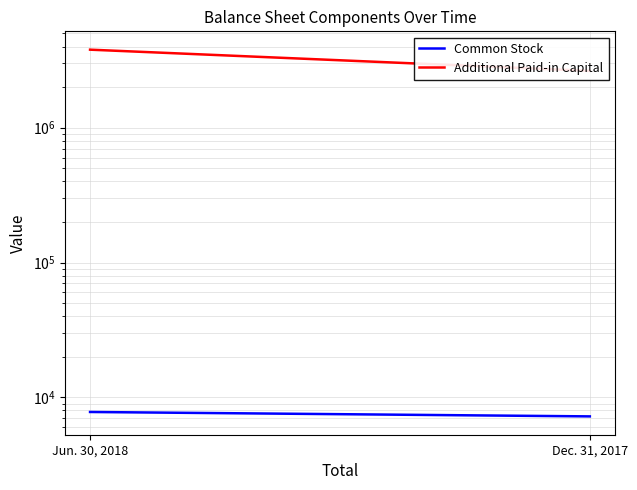

Reading left to right, what are all the values shown in this chart?

Common Stock: 7230	7795
Additional Paid-in Capital: 2638311	3789341